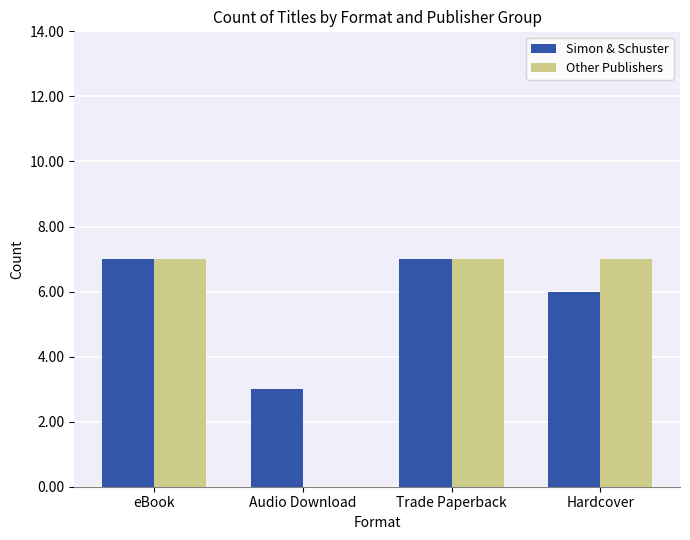

At which label is Simon & Schuster closest to 5?

Hardcover